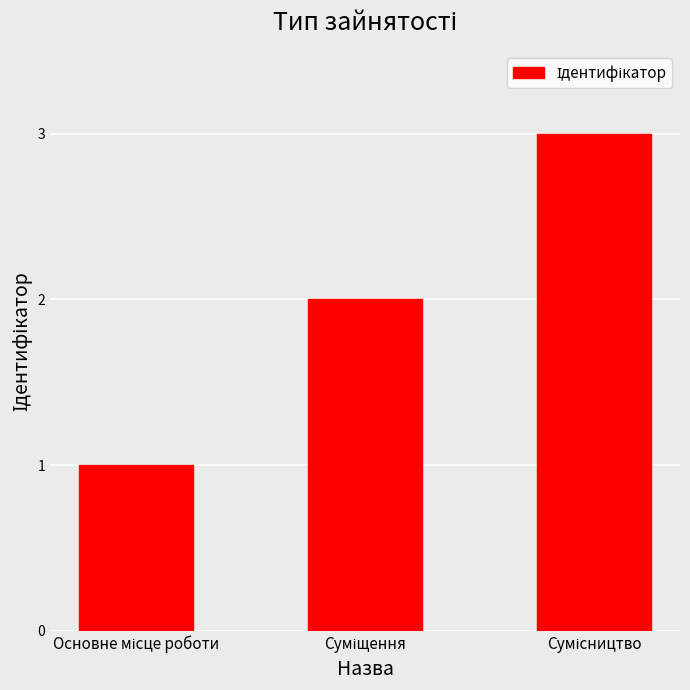

What is the maximum value shown in the chart?

3